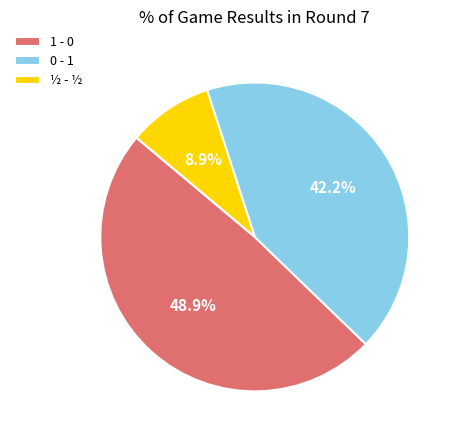

Rank the categories by value from lowest to highest.

½ - ½, 0 - 1, 1 - 0